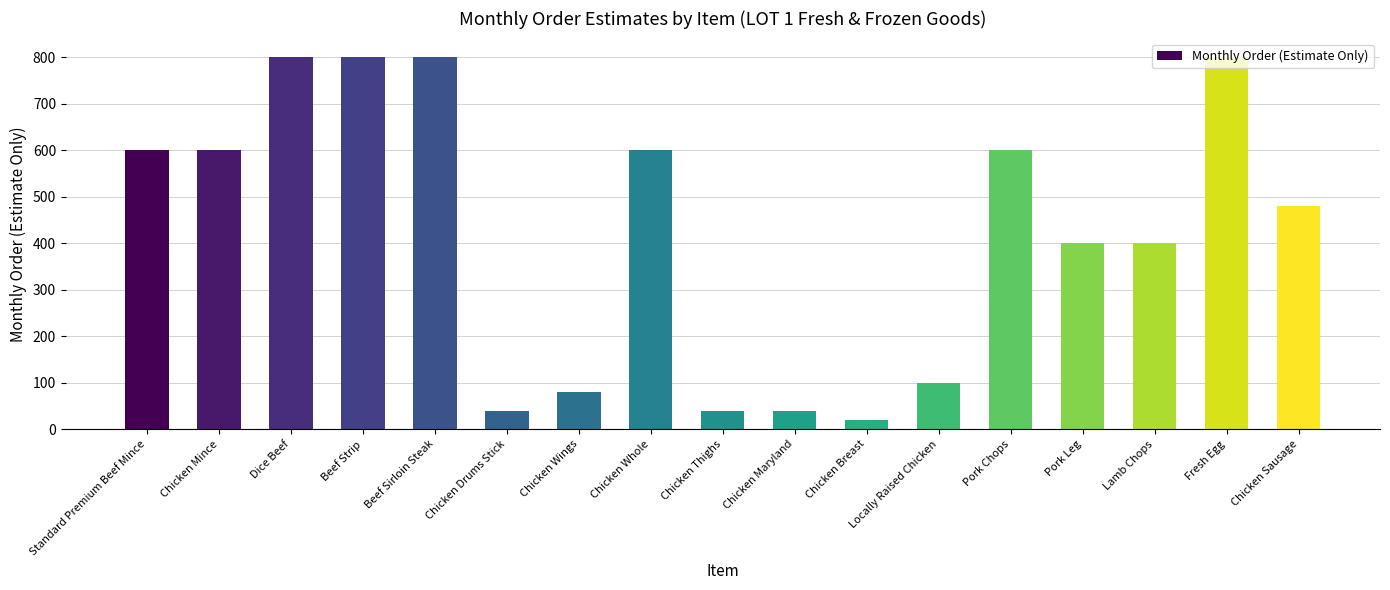

What is the label of the 8th bar from the left?

Chicken Whole